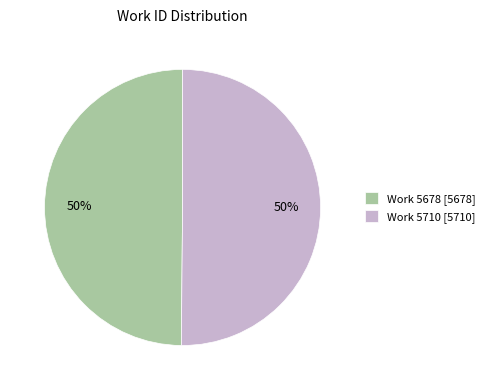

What is the ratio of the value at Work 5710 to the value at Work 5678?

1.0